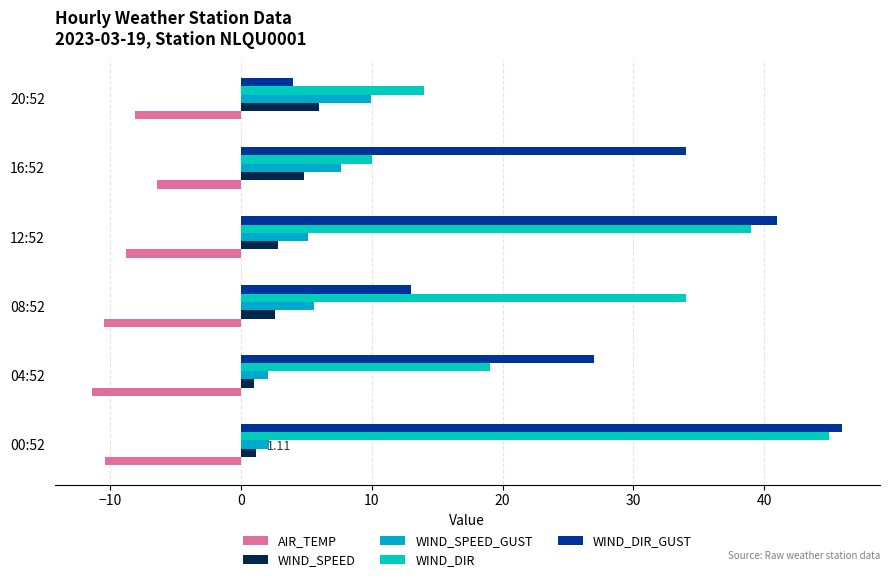

List the series in order of their peak value, lowest first.

AIR_TEMP, WIND_SPEED, WIND_SPEED_GUST, WIND_DIR, WIND_DIR_GUST